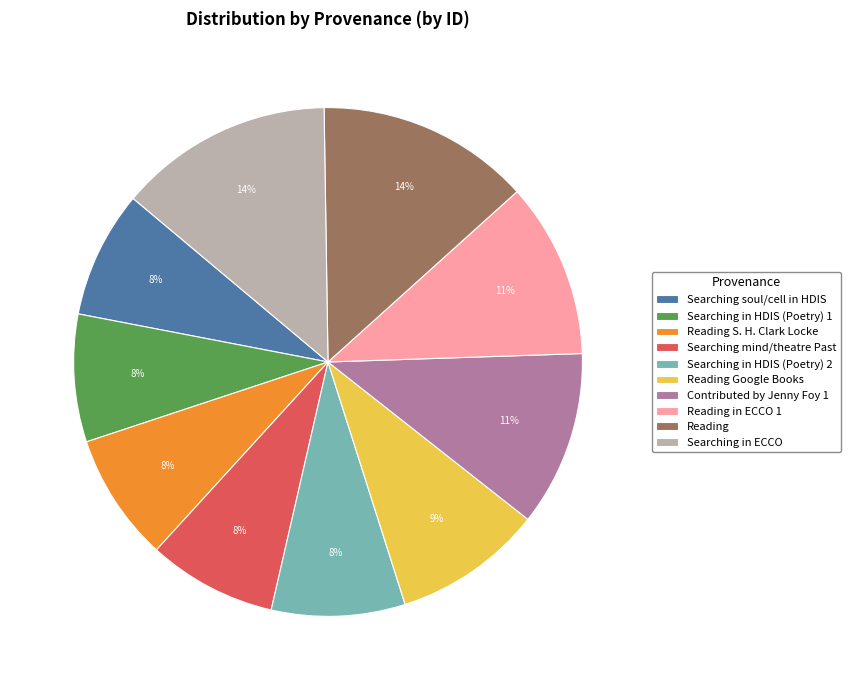

Is there any slice that represents more than half of the pie?

No